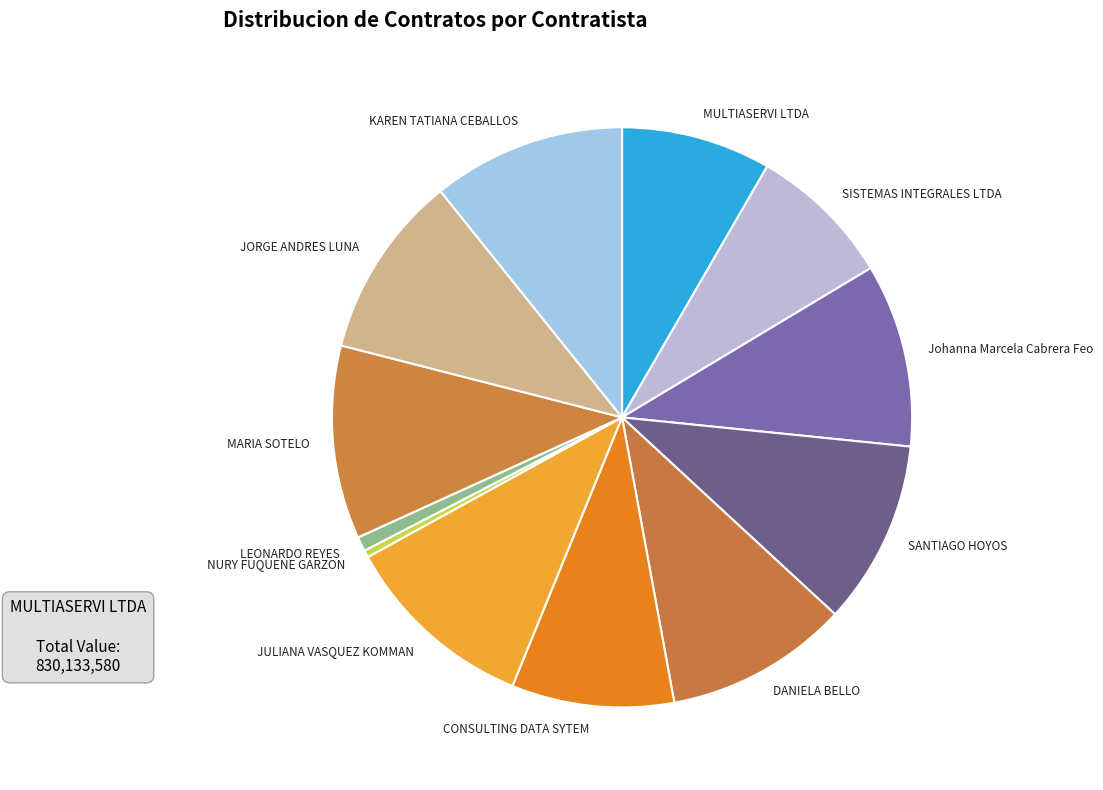

Is NURY FUQUENE GARZON the majority of the pie?

No